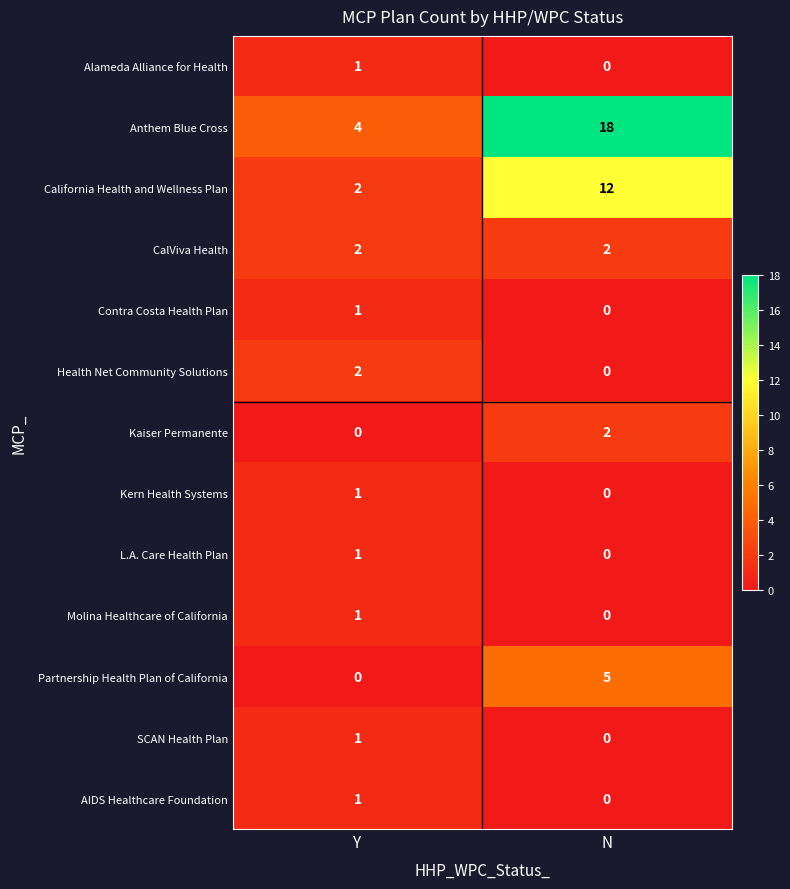

Count the number of categories in the chart.

2